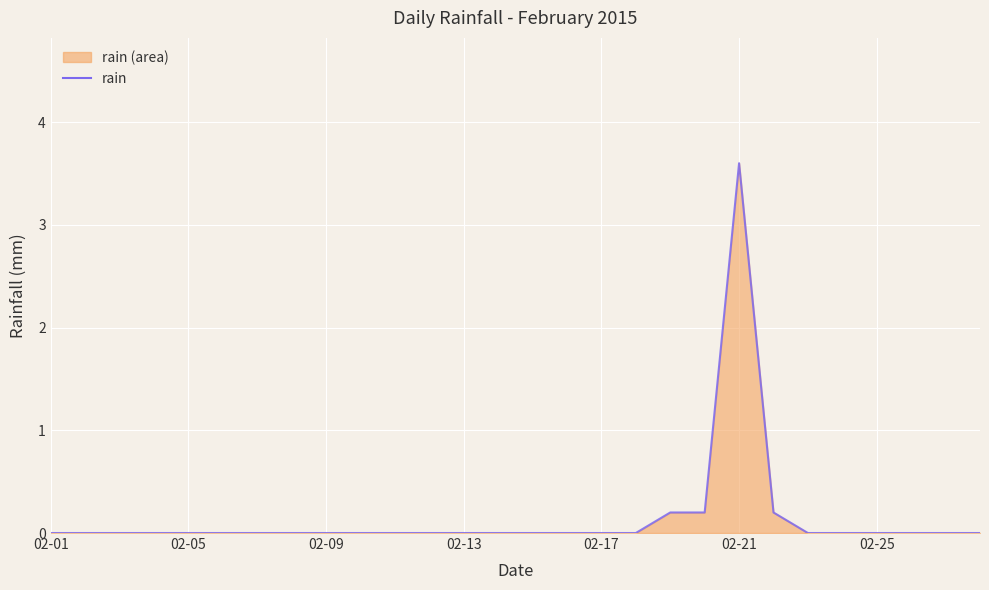

How many lines are shown in the chart?

1